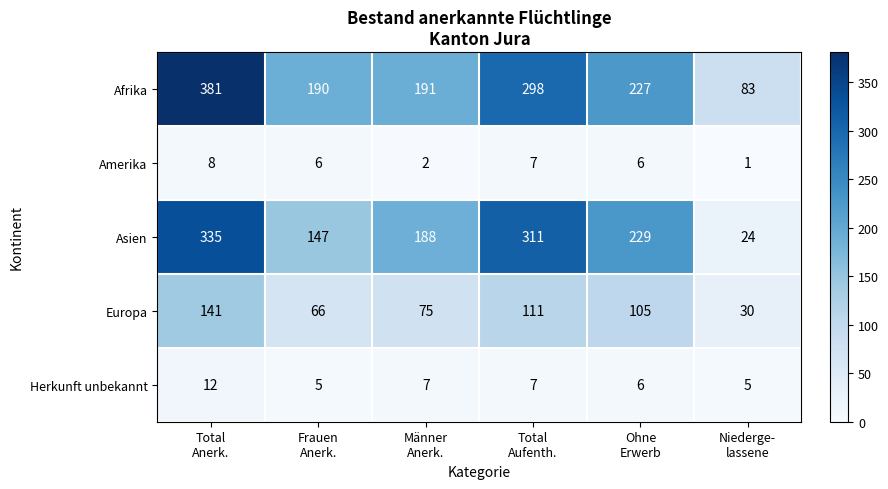

What is the sum of all Europa values?

528